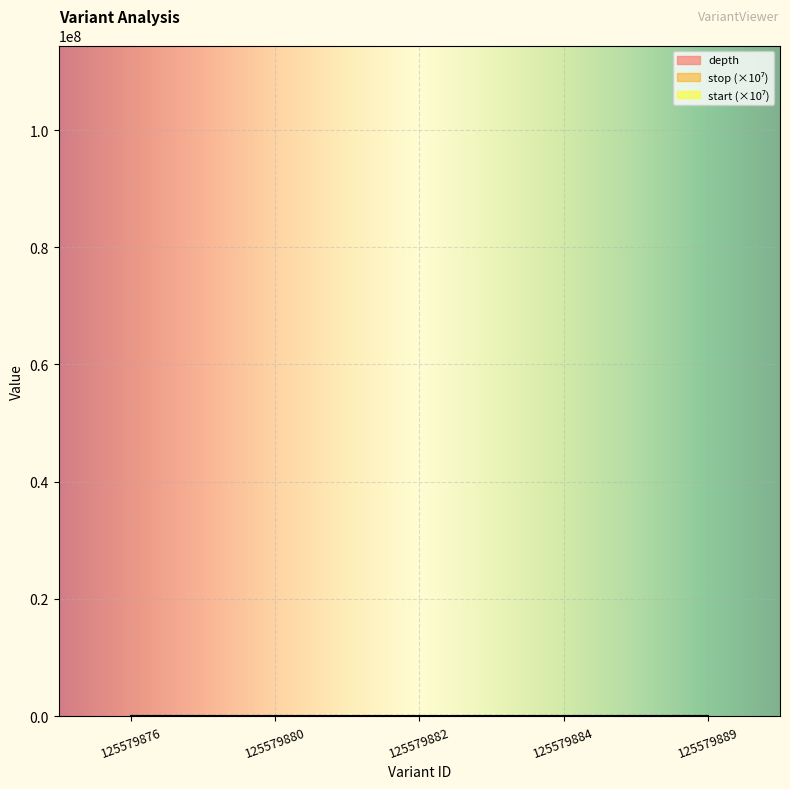

At which category is the sum across all series the highest?

125579884